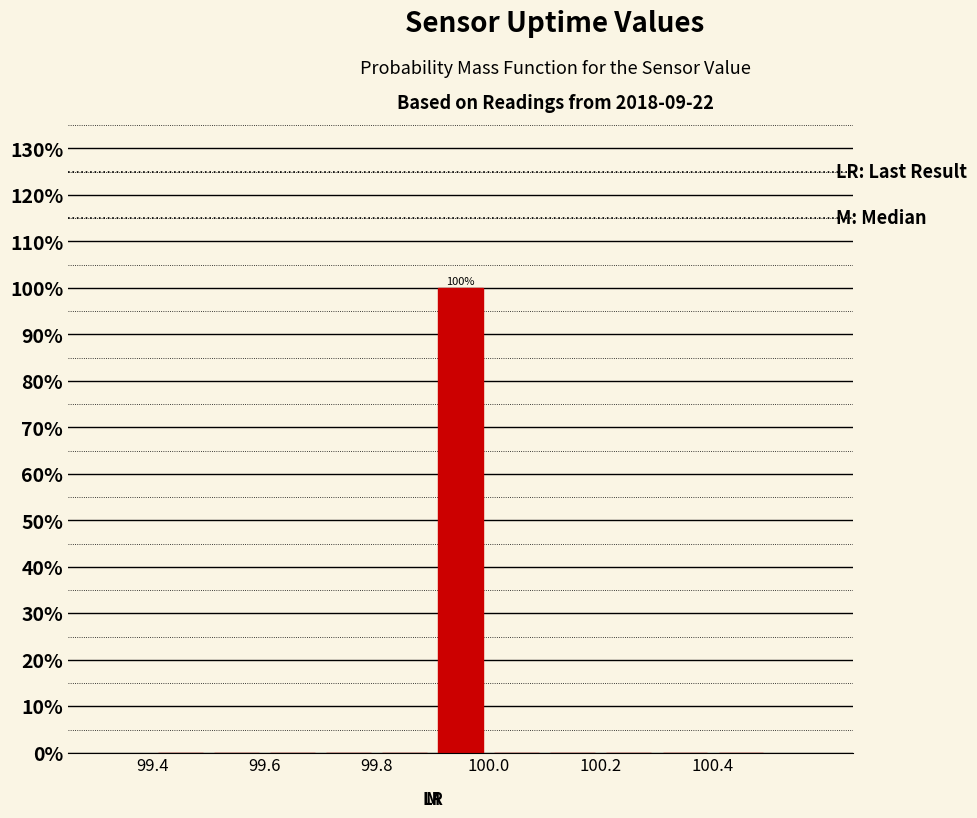

Which range on the x-axis has the tallest bar?

99.9 to 100.0